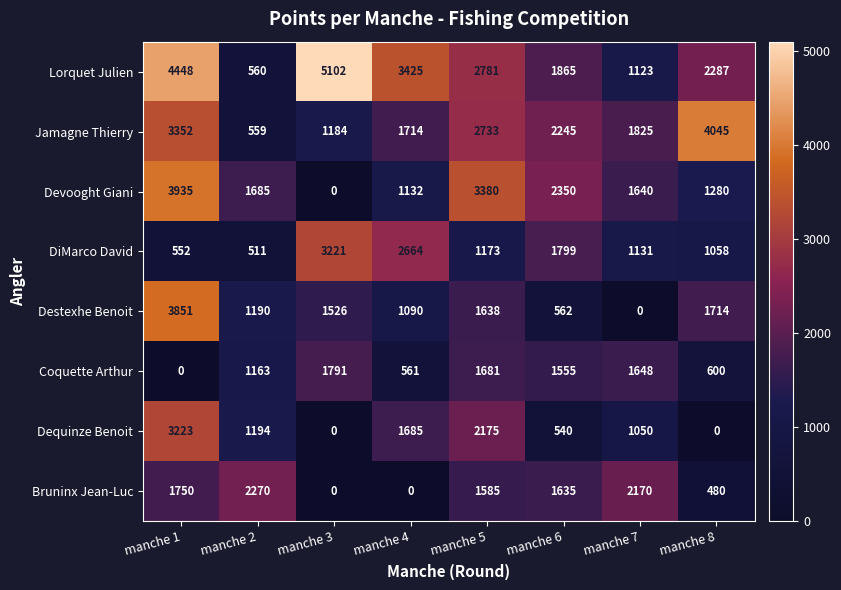

Which category has the highest value in the Dequinze Benoit series?

manche 1